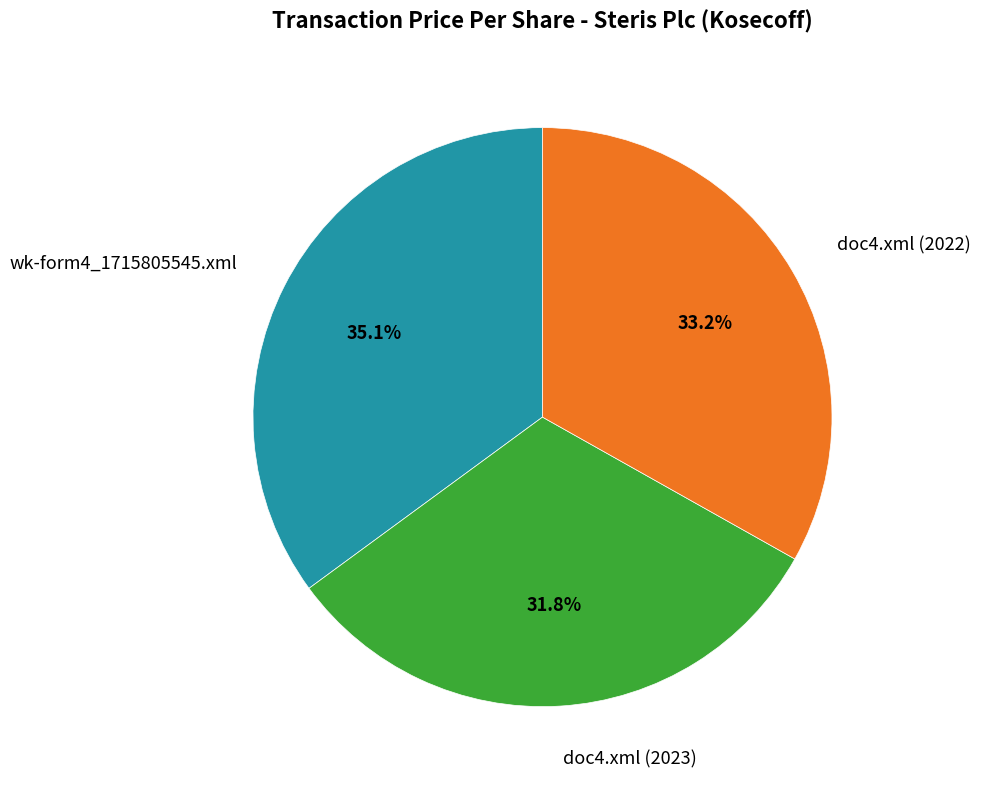

Is there any slice that represents more than half of the pie?

No